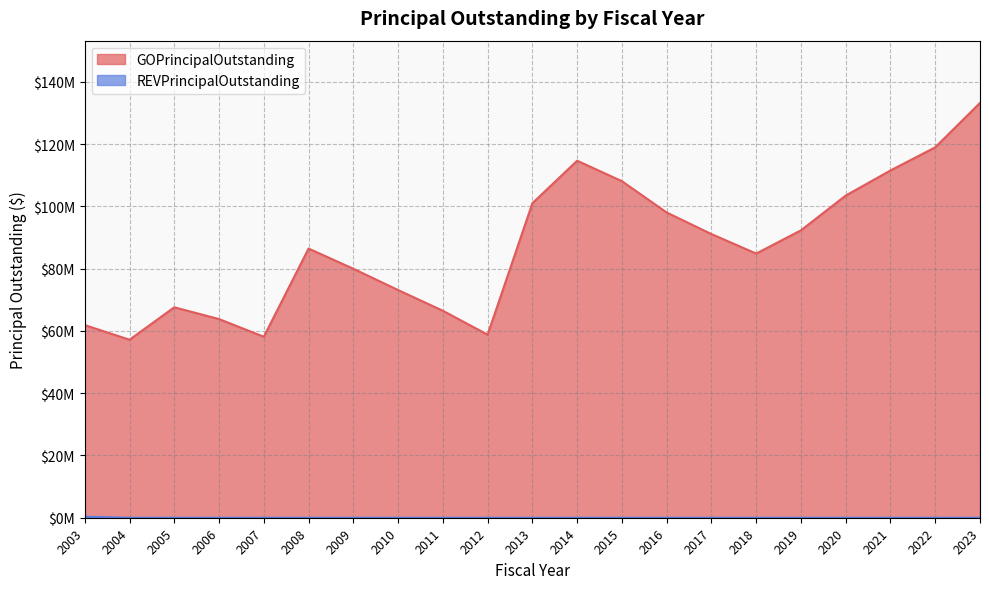

Reading left to right, extract all data points from this chart.

GOPrincipalOutstanding: 61869307.0	57169246.4	67582545.0	63800000.0	58125000.0	86440000.0	79960000.0	73120000.0	66470000.0	58795000.0	101010000.0	114650000.0	108085000.0	98030000.0	91100000.0	84840000.0	92305000.0	103465000.0	111530000.0	118965000.0	133225000.0
REVPrincipalOutstanding: 340000.0	0.0	0.0	0.0	0.0	0.0	0.0	0.0	0.0	0.0	0.0	0.0	0.0	0.0	0.0	0.0	0.0	0.0	0.0	0.0	0.0